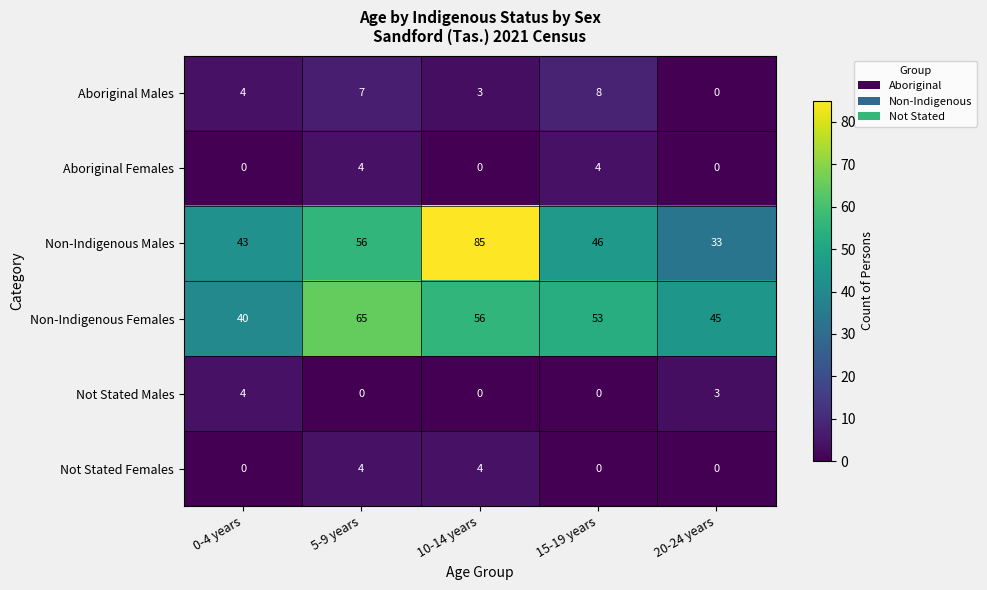

Reading left to right, transcribe all the data shown in this chart.

Aboriginal Males: 4	7	3	8	0
Aboriginal Females: 0	4	0	4	0
Non-Indigenous Males: 43	56	85	46	33
Non-Indigenous Females: 40	65	56	53	45
Not Stated Males: 4	0	0	0	3
Not Stated Females: 0	4	4	0	0